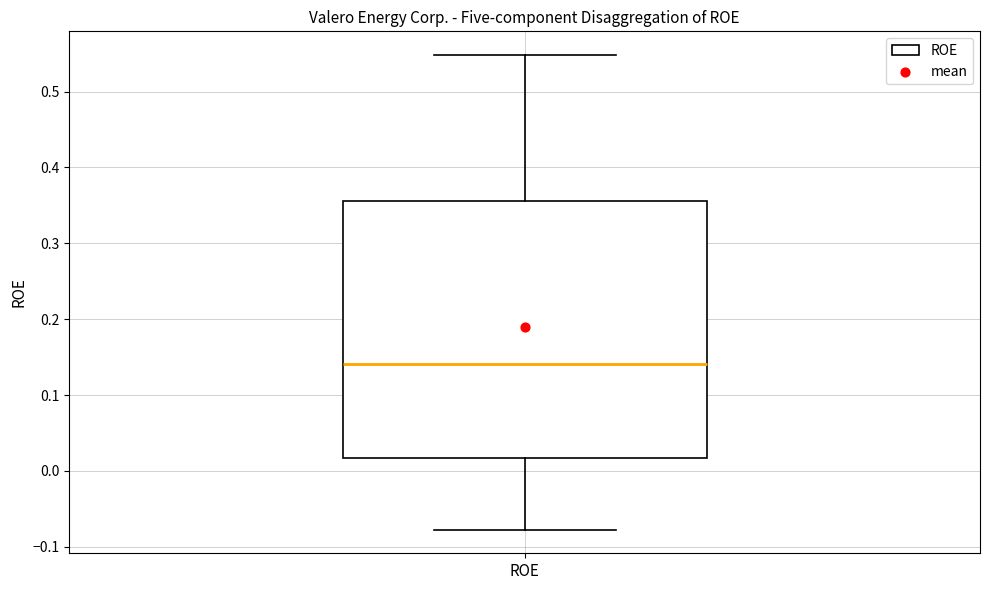

Read this box plot against the y-axis: the position of the median line, the range covered by the box, and the ends of both whiskers. The values are not printed on the chart, so give them approximately, as read against the axis.

median 0.14, box 0.02 to 0.36, whiskers -0.08 to 0.55